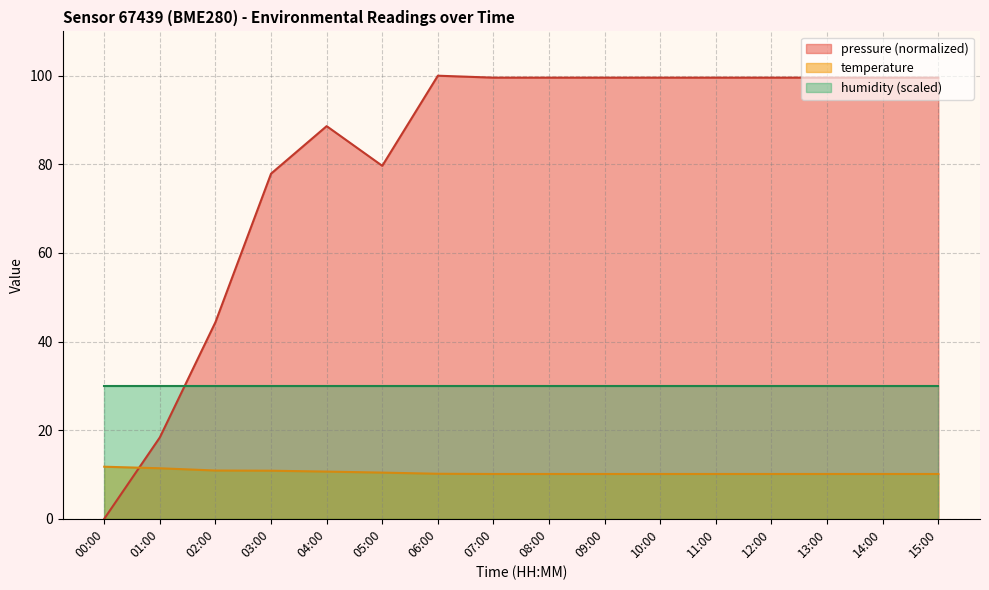

Between which two adjacent categories do temperature and pressure first intersect?

00:00 and 01:00